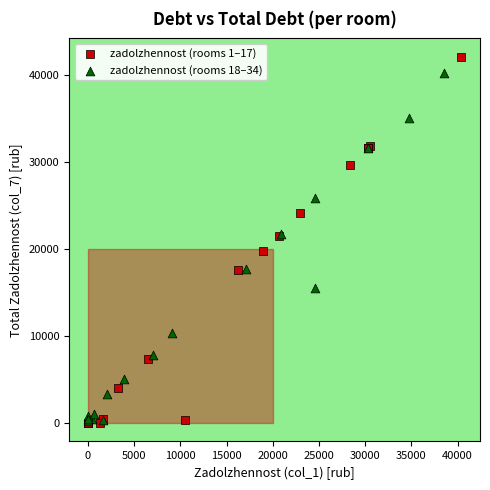

Which series reaches the maximum Y coordinate?

zadolzhennost (rooms 1–17)